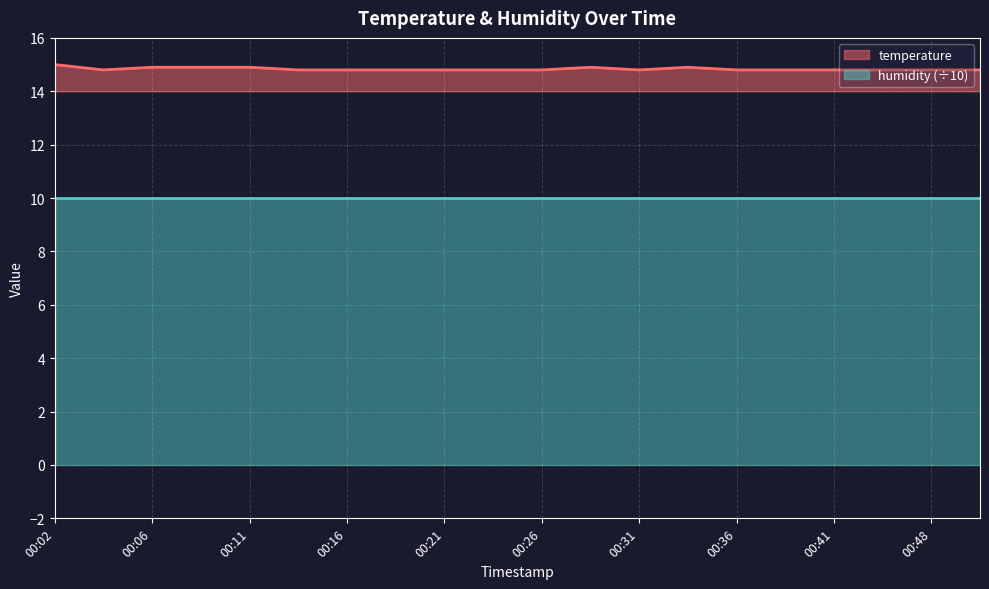

What is the value of the 14th point from the left?

14.9